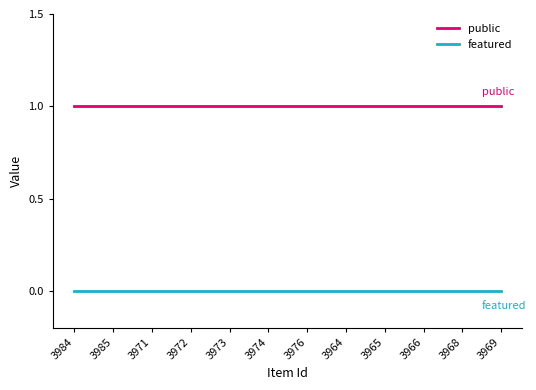

True or false: public and featured cross at least once.

False